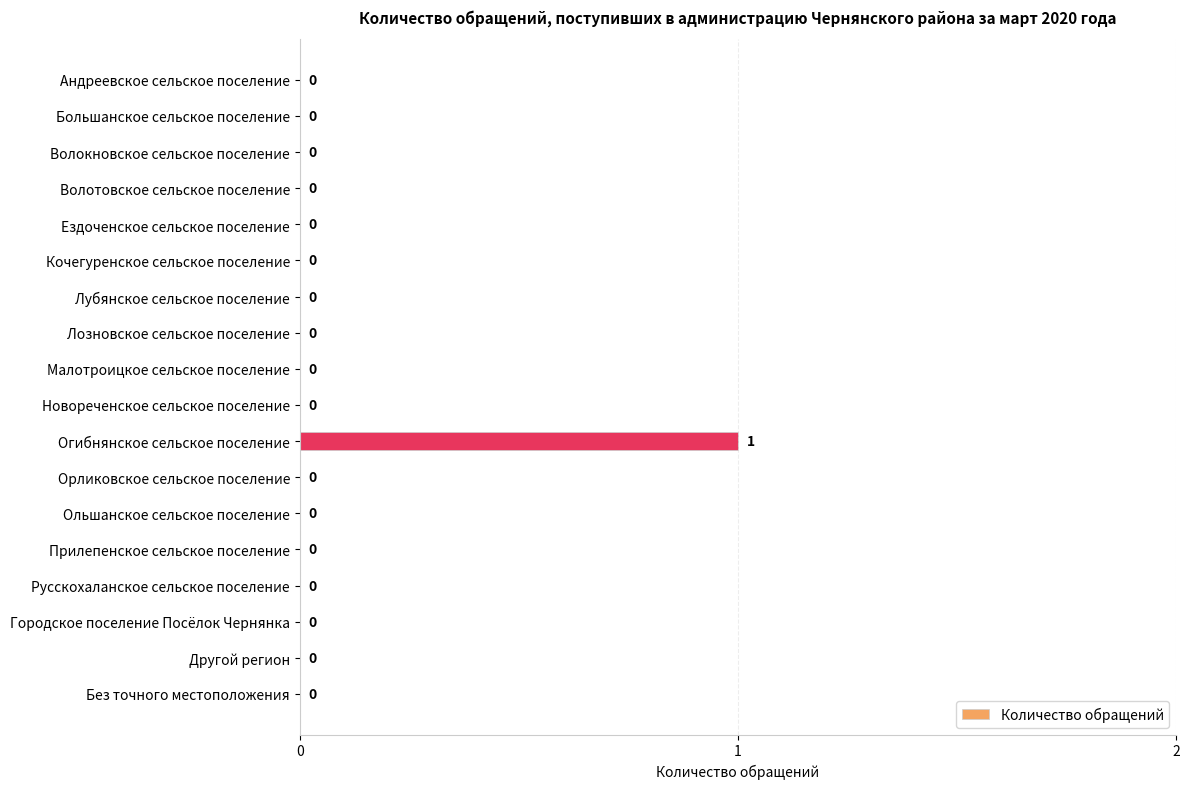

How many series are shown in this chart?

1